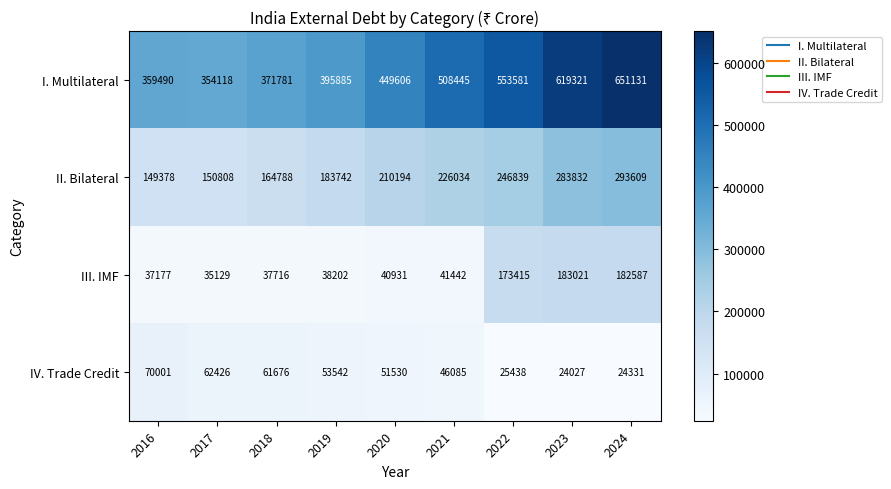

Which series has the largest range (max minus min)?

I. Multilateral